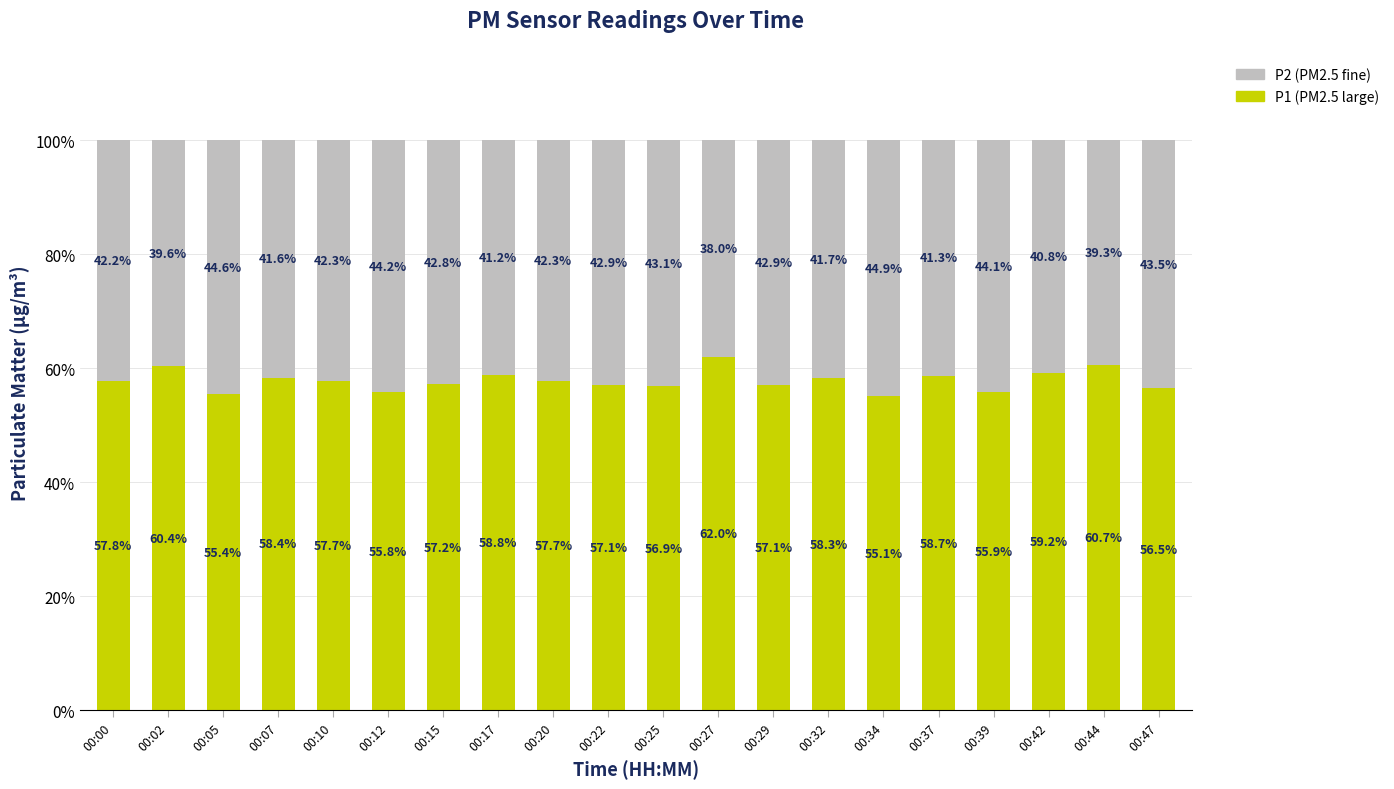

How many series are shown in this chart?

2